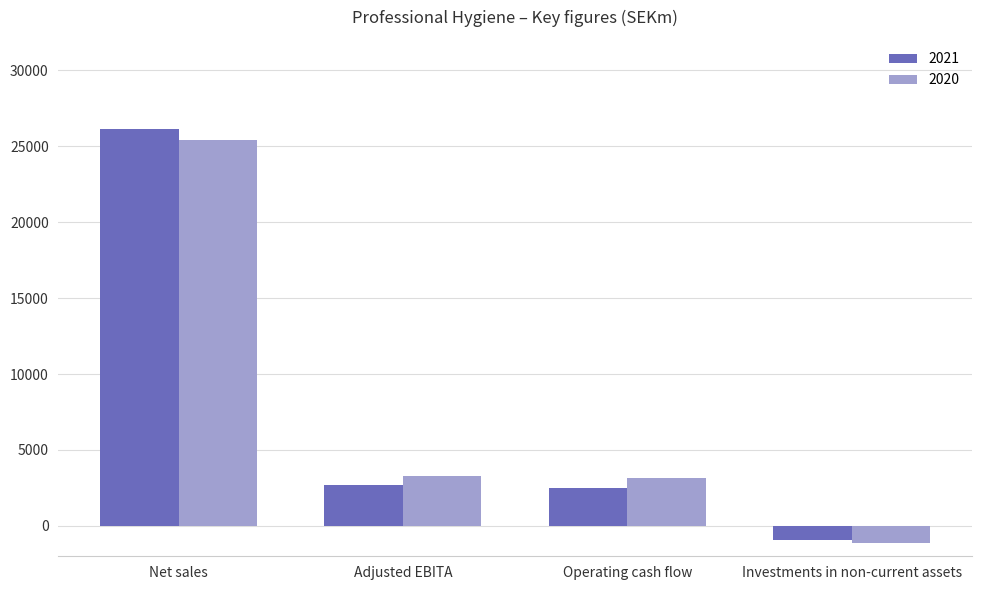

Is it true that 2021 equals 42919 at Net sales?

False